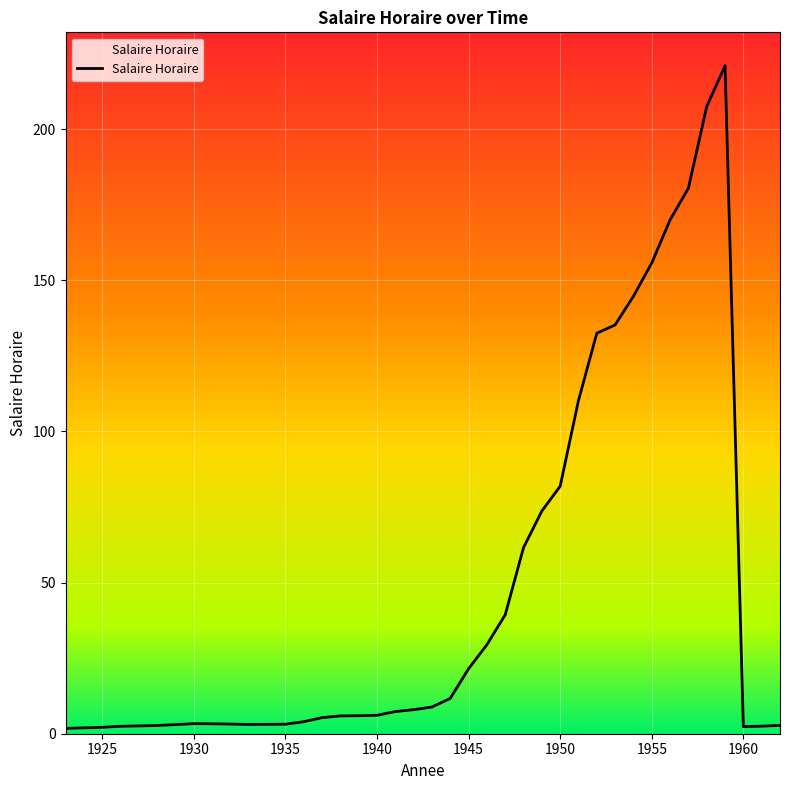

What is the difference between the maximum and minimum values?

219.2